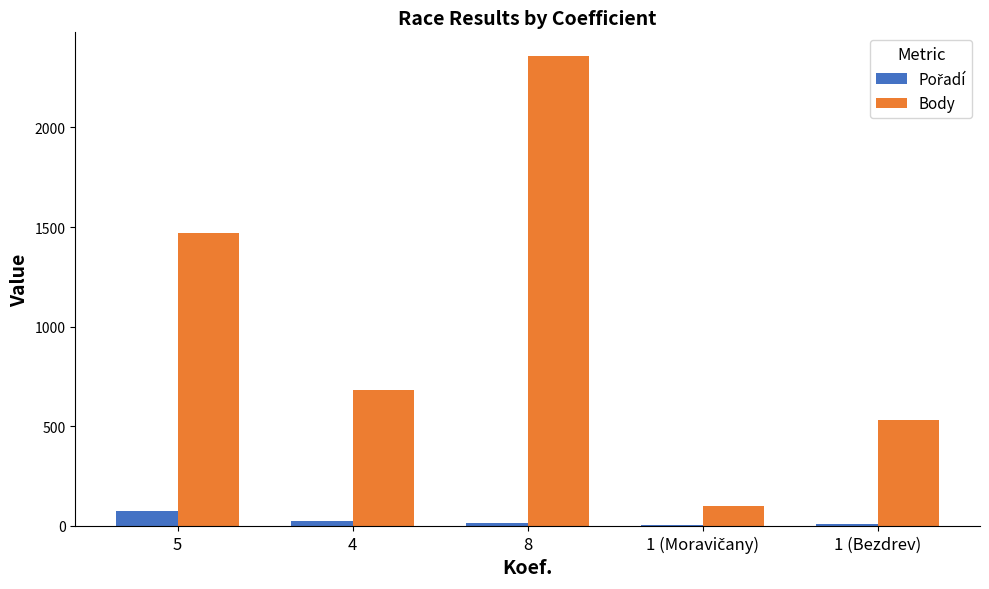

Between 4 and 8, which series saw the biggest shift?

Body